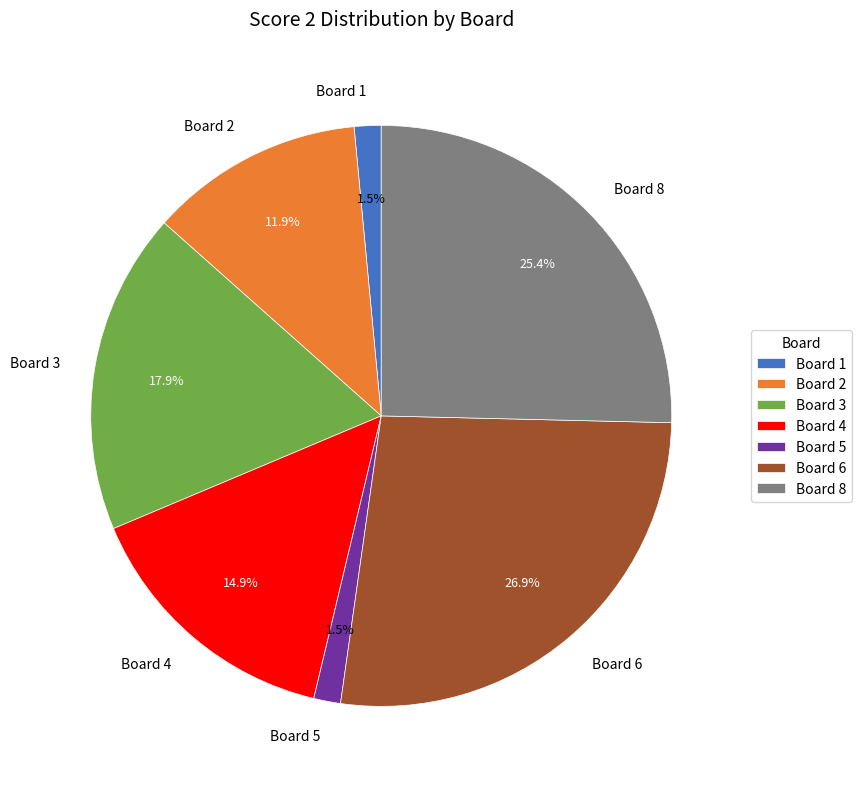

To the nearest percent, what is the difference between the largest and smallest slice percentages?

25%